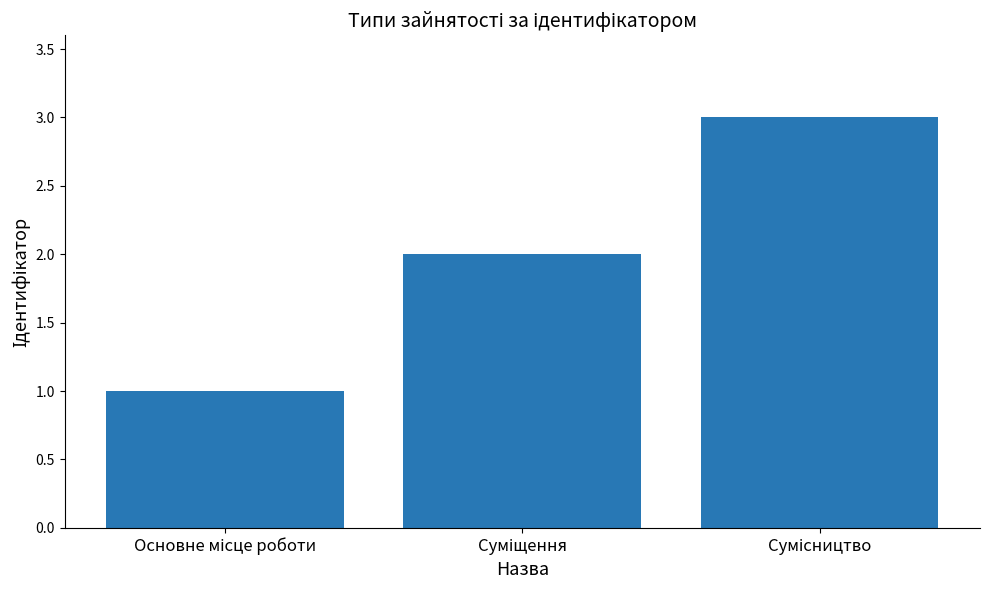

Count the number of categories in the chart.

3